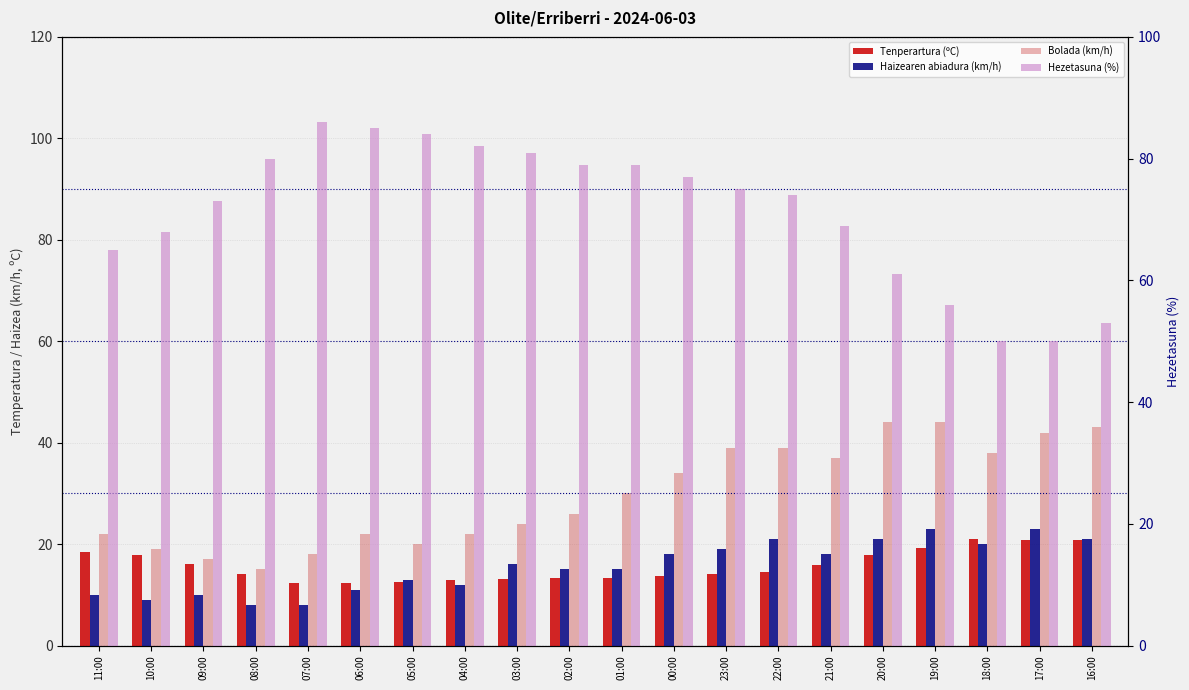

How many bars are there in each group?

4